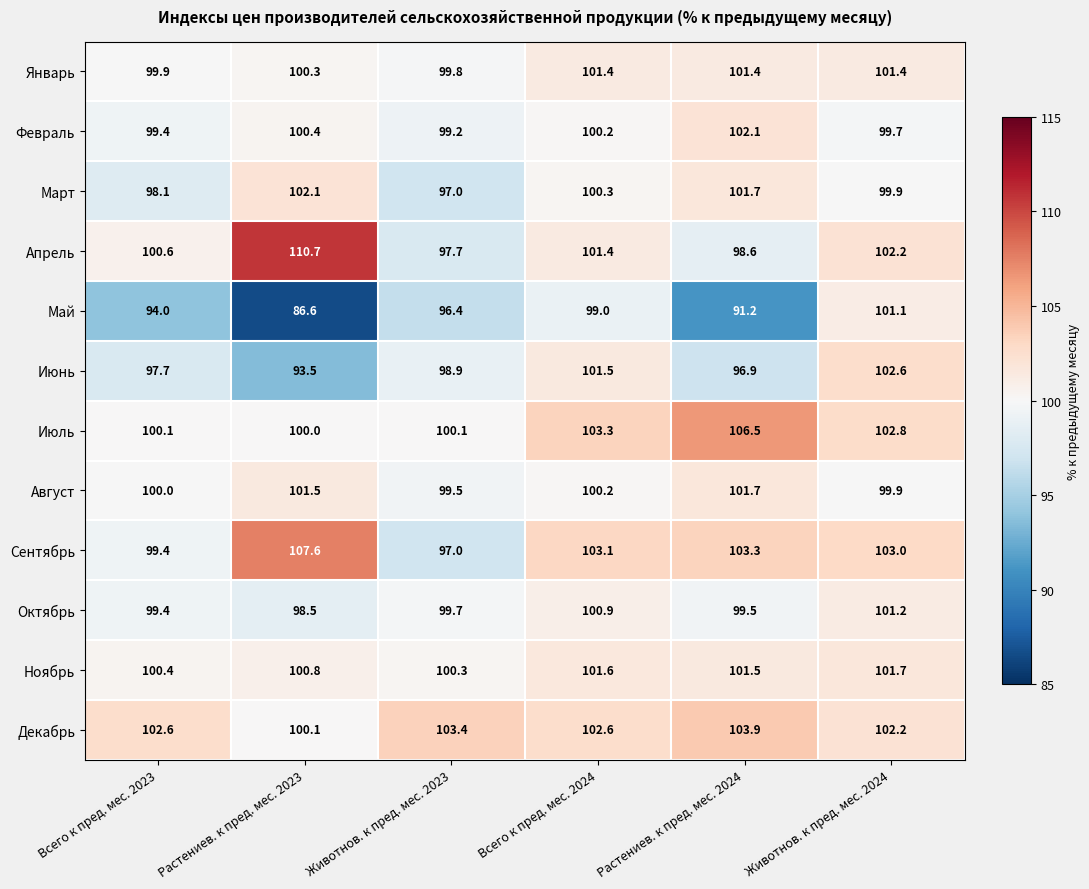

Where is Июнь nearest to the value 98?

Всего к пред. мес. 2023